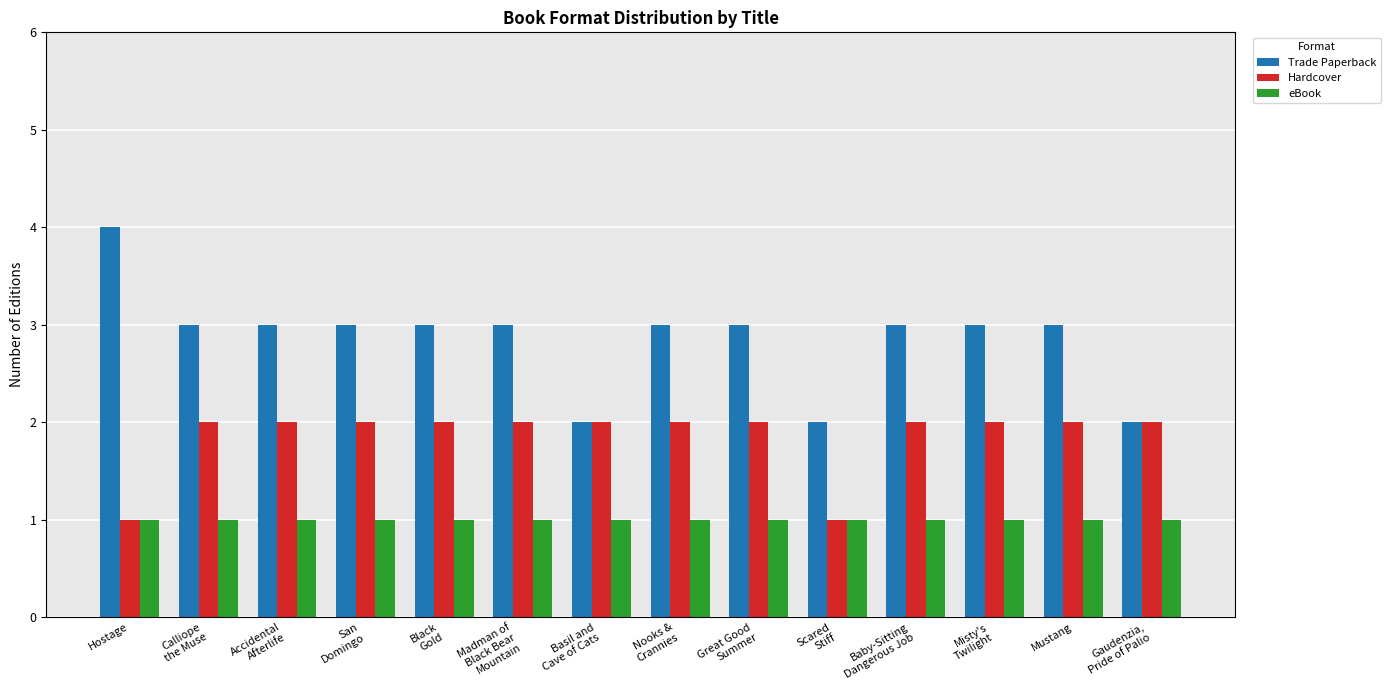

What is the maximum value for Trade Paperback?

4